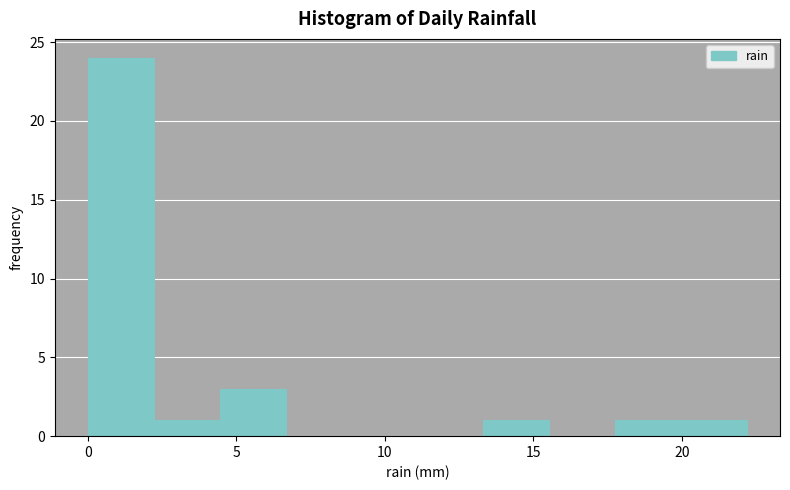

Over which range of the x-axis is the bar tallest?

0.0 to 2.0